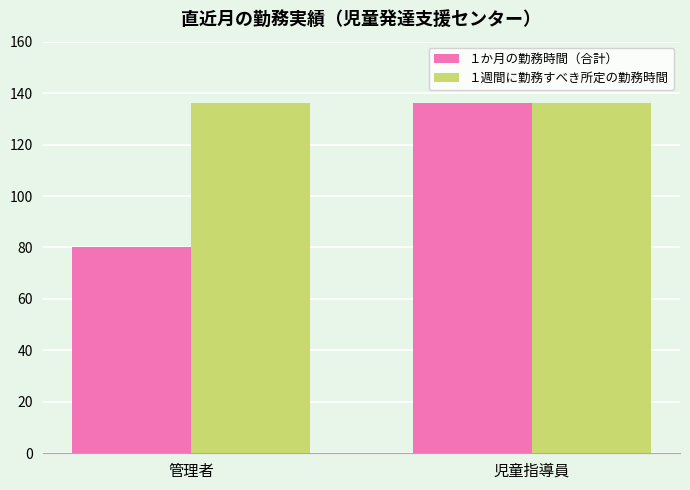

What is the total value across all series at 児童指導員?

272